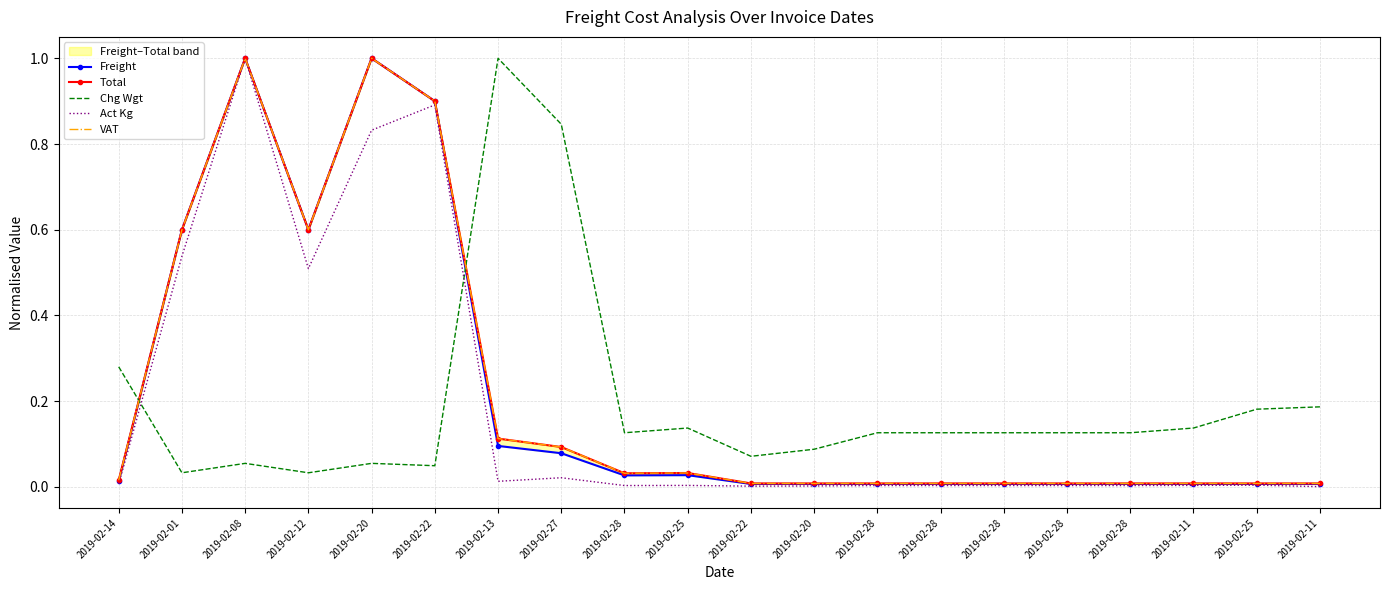

Which series has the largest range (max minus min)?

Act Kg